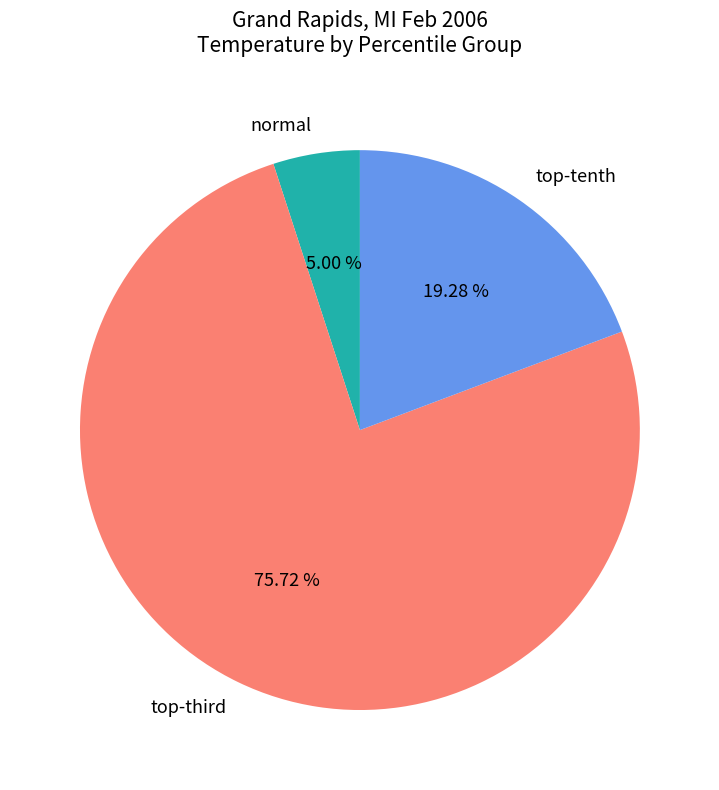

Is there a majority slice in this chart?

Yes